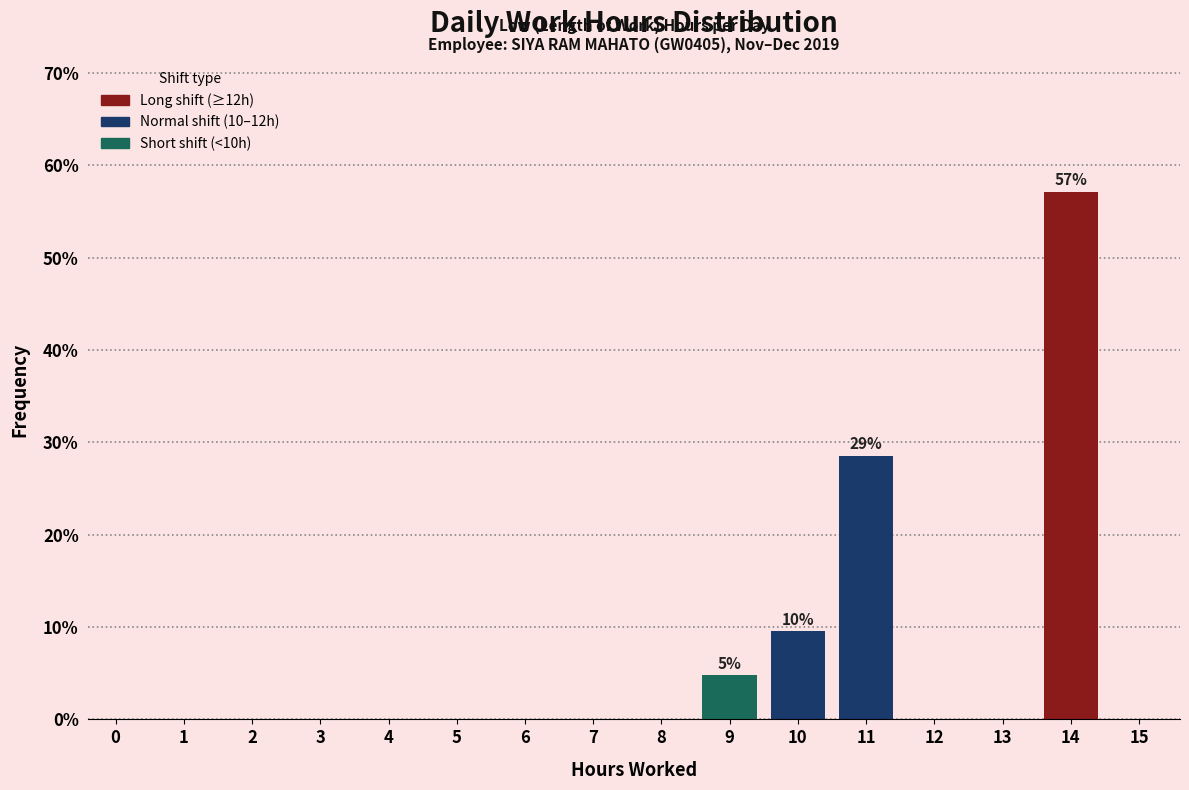

Reading left to right, transcribe all the data shown in this chart.

0=0.0	1=0.0	2=0.0	3=0.0	4=0.0	5=0.0	6=0.0	7=0.0	8=0.0	9=4.8	10=9.5	11=28.6	12=0.0	13=0.0	14=57.1	15=0.0